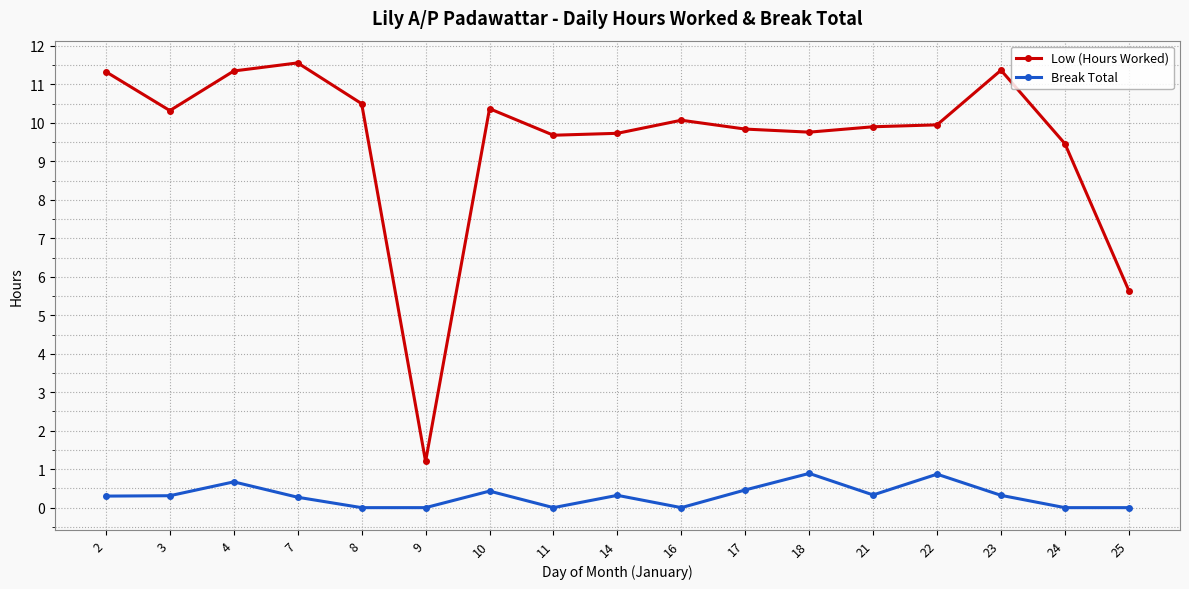

What is the spread (max minus min) of values at 2?

11.0